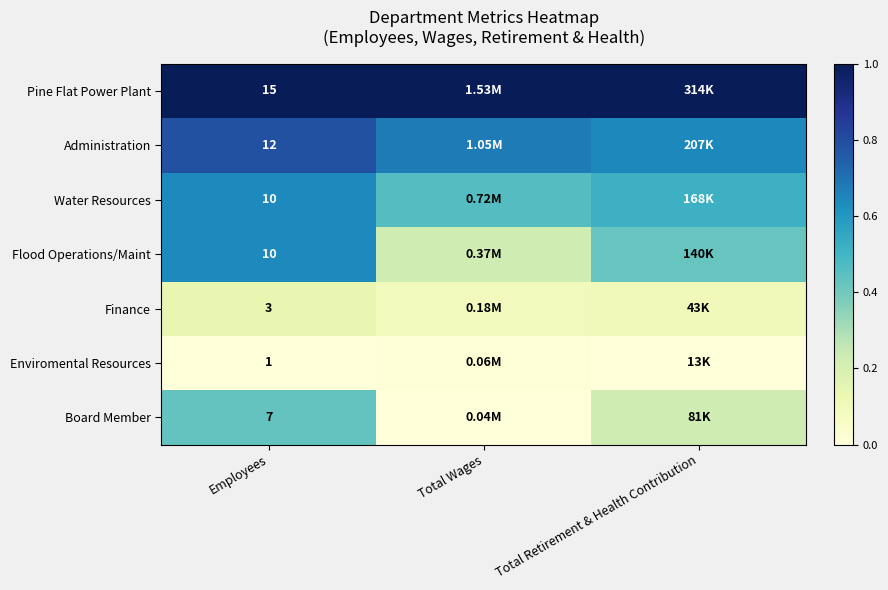

Is the value of Pine Flat Power Plant at Employees greater than the value of Flood Operations/Maint at Employees?

Yes